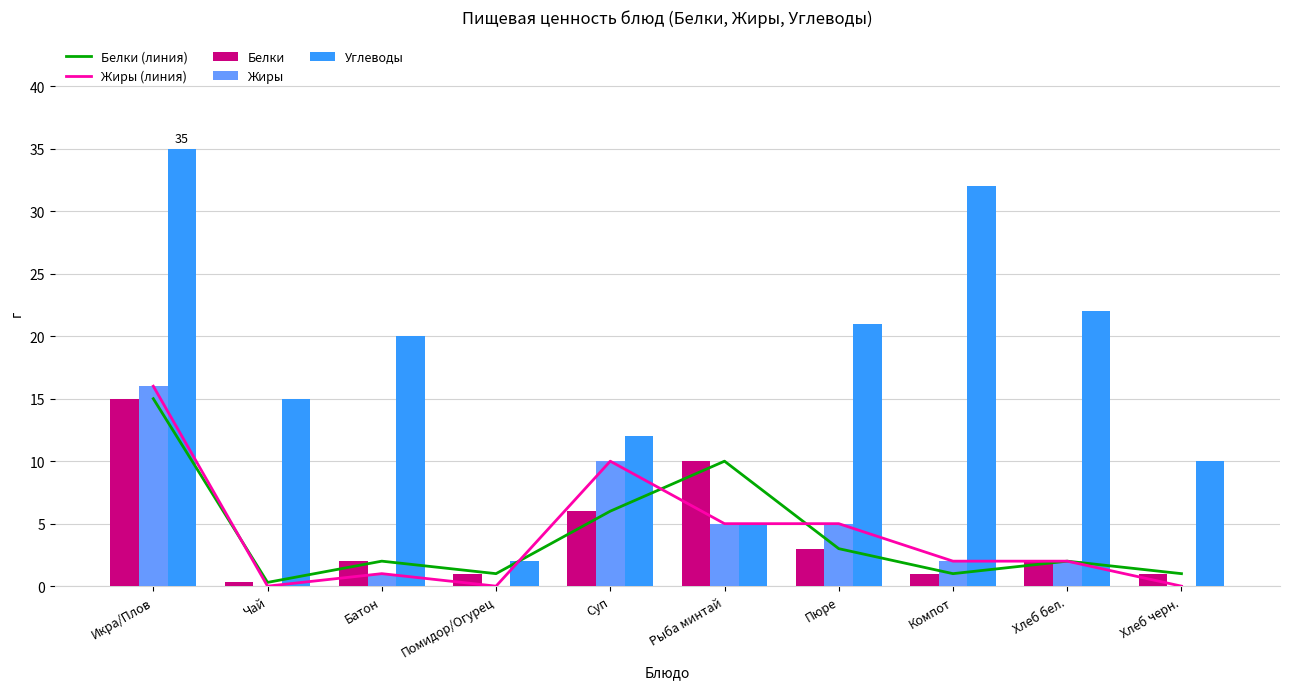

Is it true that Жиры (линия) equals 0.0 at Хлеб черн.?

True